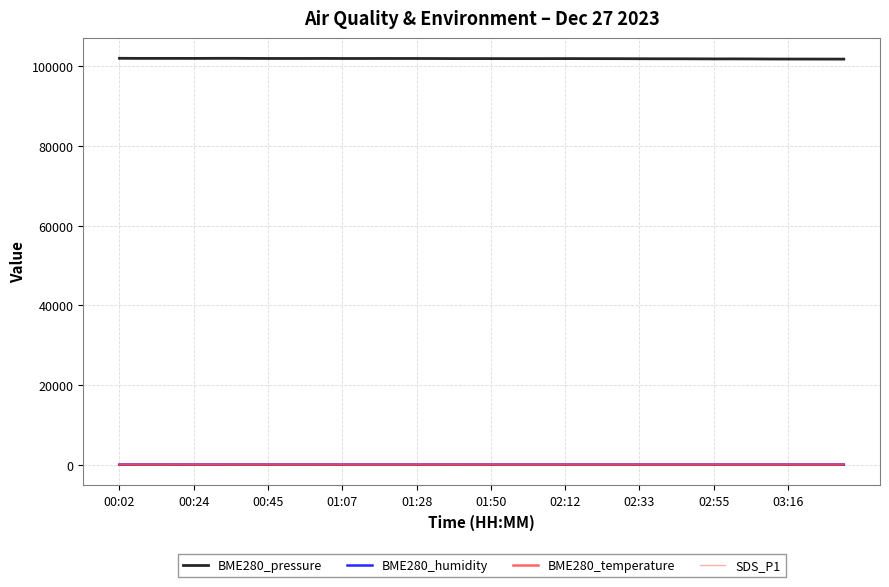

What is the lowest value of the BME280_pressure series?

101789.5